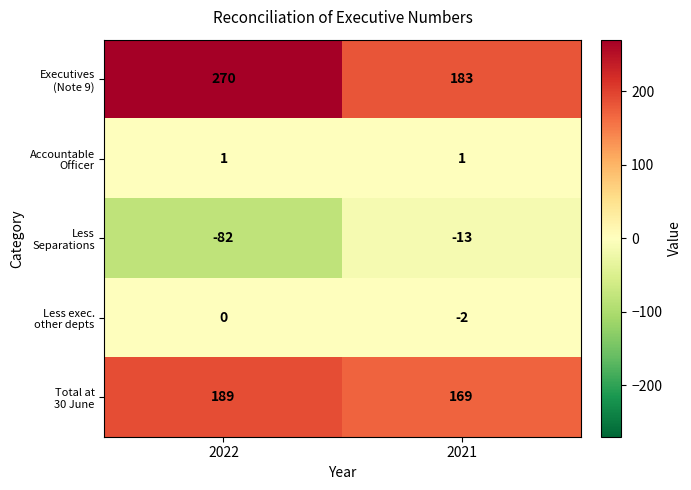

What is the total value across all series at 2021?

338